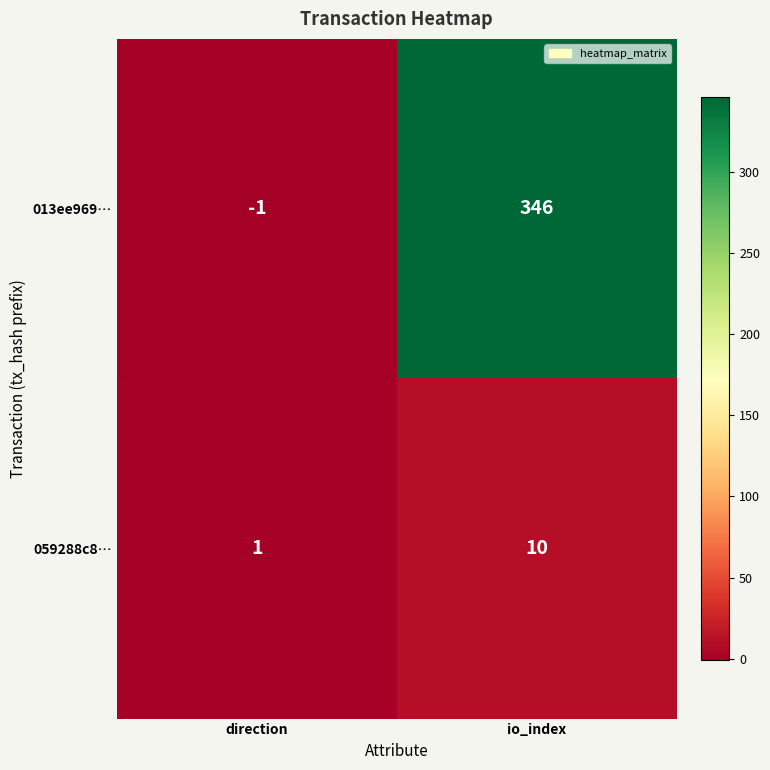

Which series has the largest range (max minus min)?

013ee969…